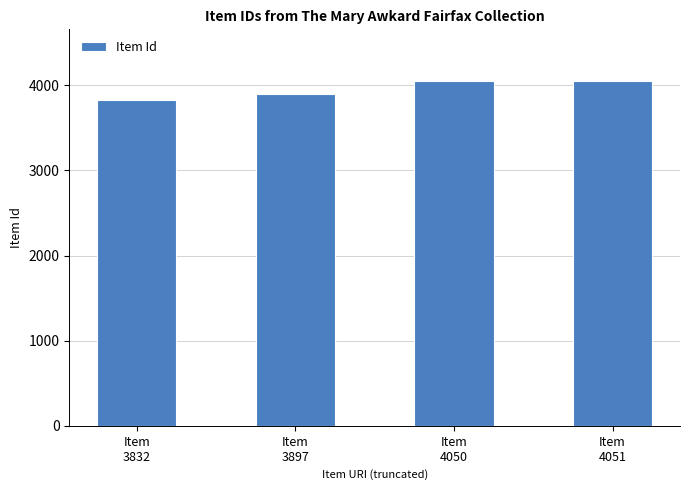

What is the change in value from Item
3832 to Item
4050?

+218